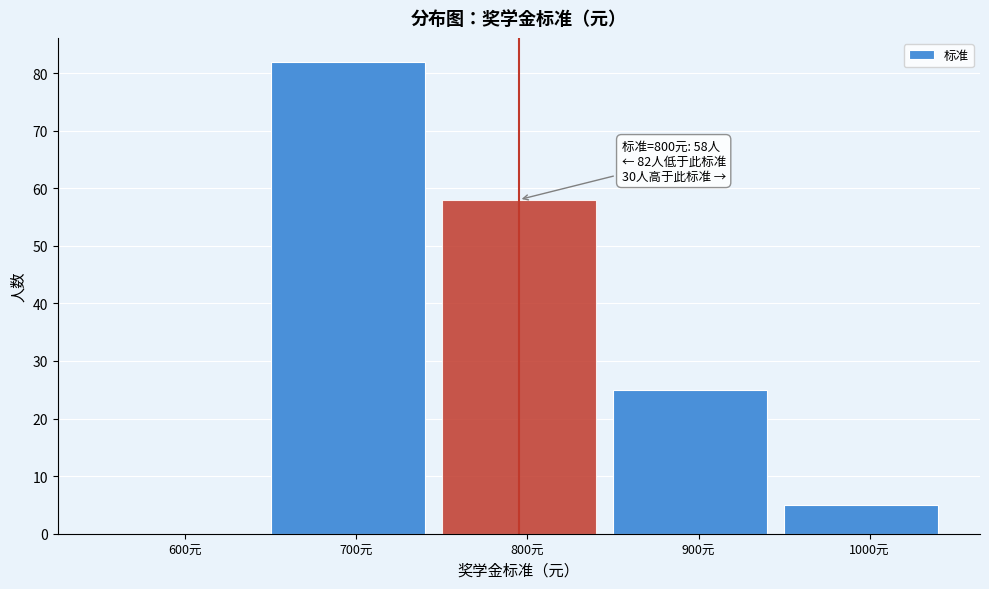

Reading right to left, extract all data points from this chart.

1000元=5	900元=25	800元=58	700元=82	600元=0